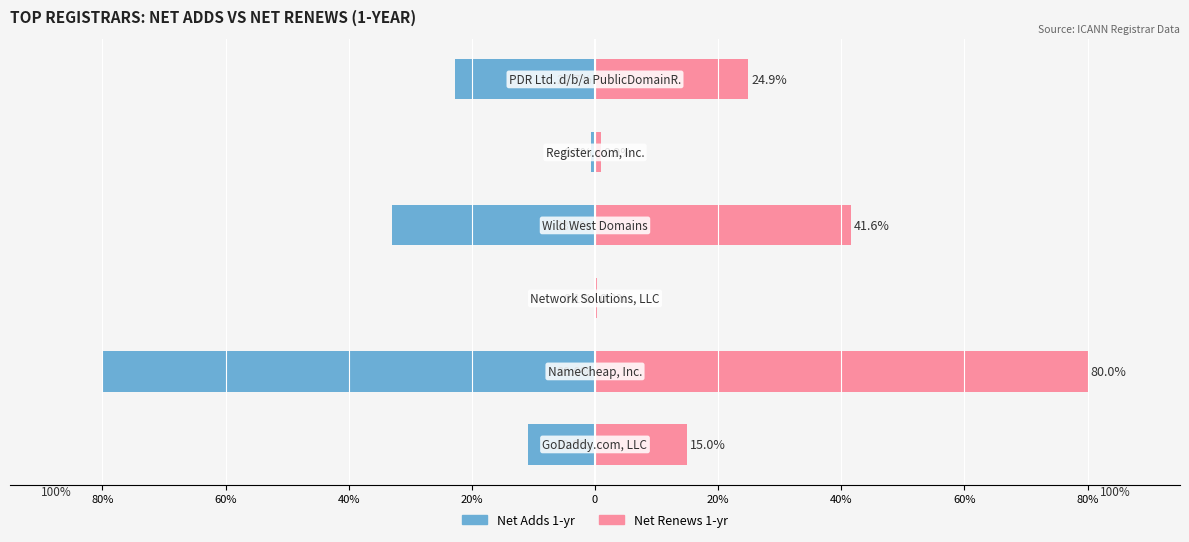

Rank the series at 20% from highest to lowest value.

Net Renews 1-yr, Net Adds 1-yr